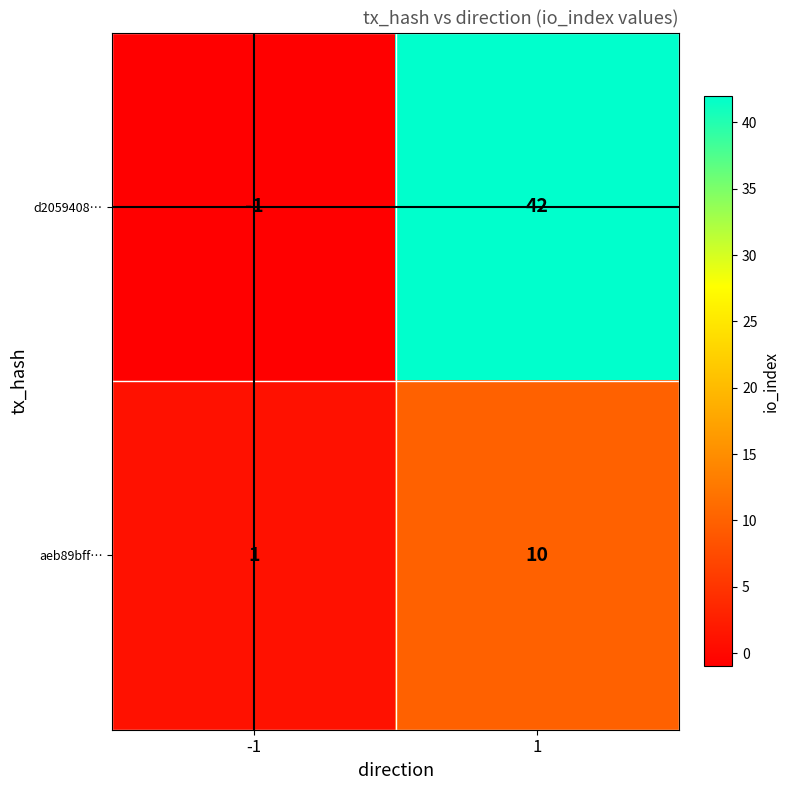

Which series has the largest total across all categories?

d2059408…